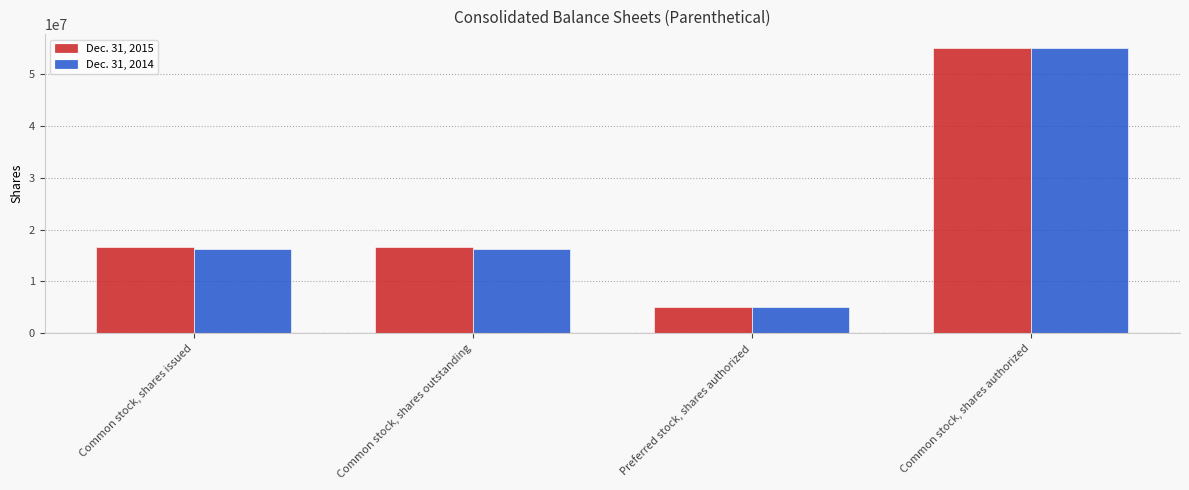

At which category does the chart reach its minimum across all series?

Preferred stock, shares authorized